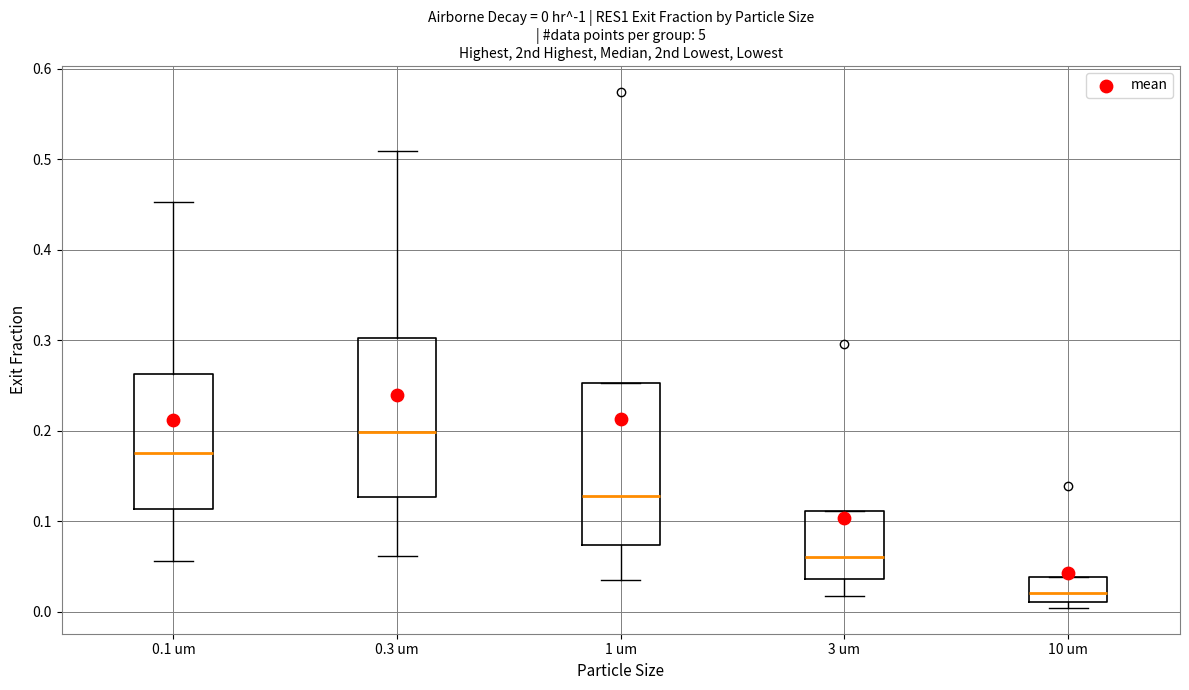

Which box's median line is the lowest?

10 um